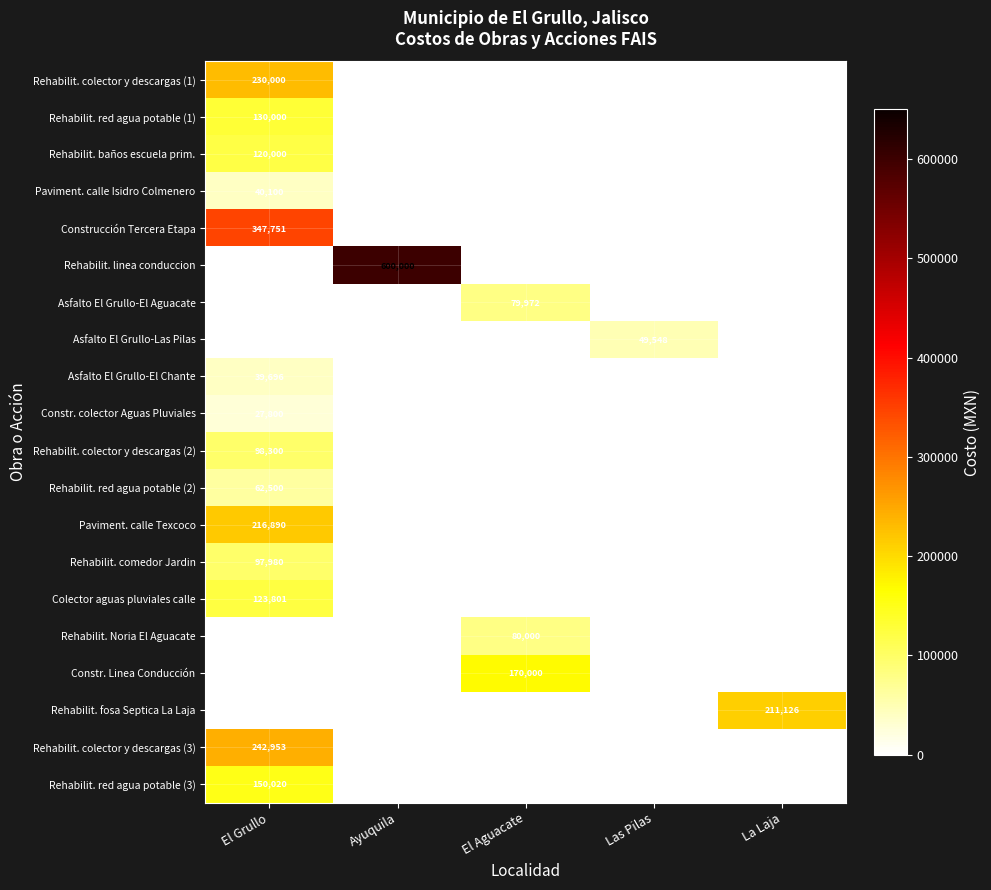

True or false: Rehabilit. colector y descargas (2) has a value of 35139 at El Grullo.

False